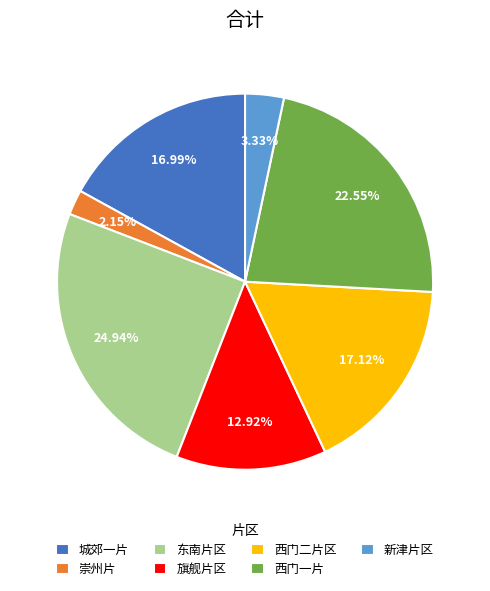

To the nearest percent, what is the combined percentage of 城郊一片 and 西门一片?

40%